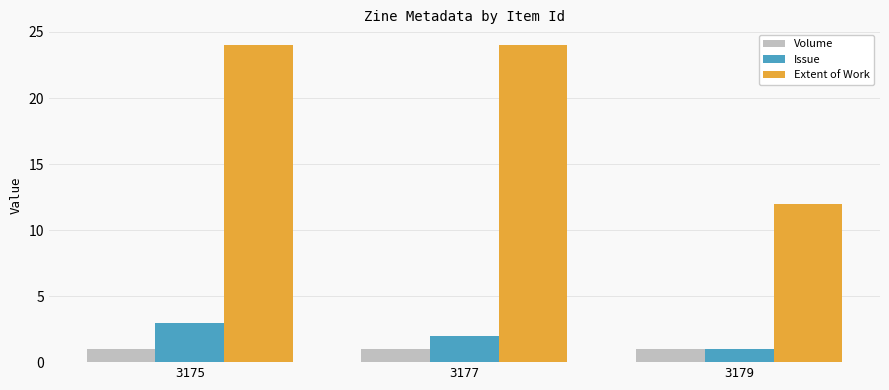

At which label does Issue first exceed 2?

3175